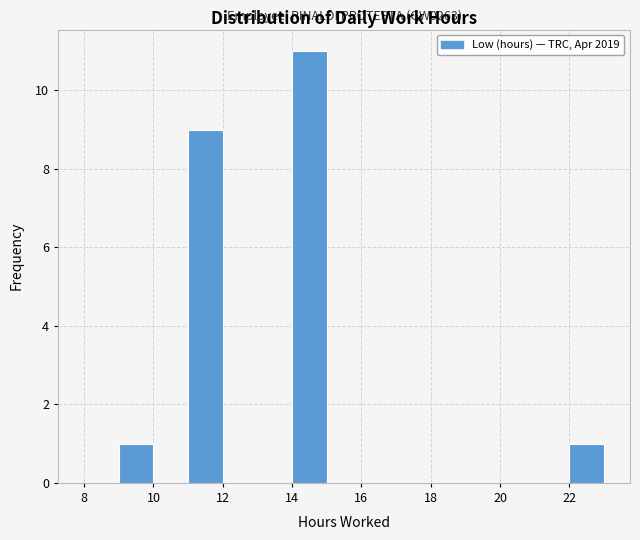

Which range on the x-axis has the tallest bar?

14 to 15